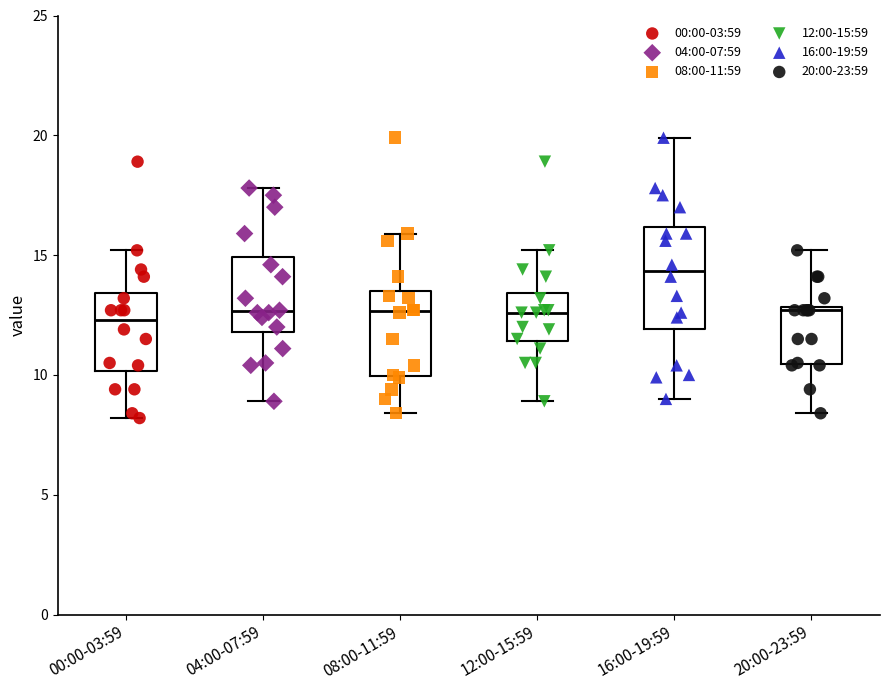

Reading left to right, transcribe this box plot: for each box, give where its median line is, the range the box spans, and where its two whiskers end, as read against the y-axis. The values are not printed on the chart, so give them approximately, as read against the axis.

00:00-03:59: median 12.5, box 10.0 to 13.5, whiskers 8.0 to 15.0
04:00-07:59: median 12.5, box 12.0 to 15.0, whiskers 9.0 to 18.0
08:00-11:59: median 12.5, box 10.0 to 13.5, whiskers 8.5 to 16.0
12:00-15:59: median 12.5, box 11.5 to 13.5, whiskers 9.0 to 15.0
16:00-19:59: median 14.5, box 12.0 to 16.0, whiskers 9.0 to 20.0
20:00-23:59: median 12.5, box 10.5 to 13.0, whiskers 8.5 to 15.0